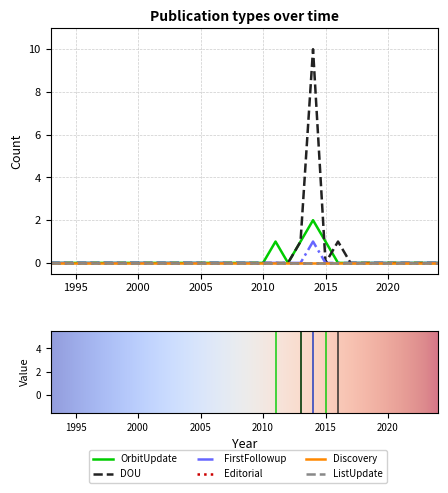

How many lines are shown in the chart?

6